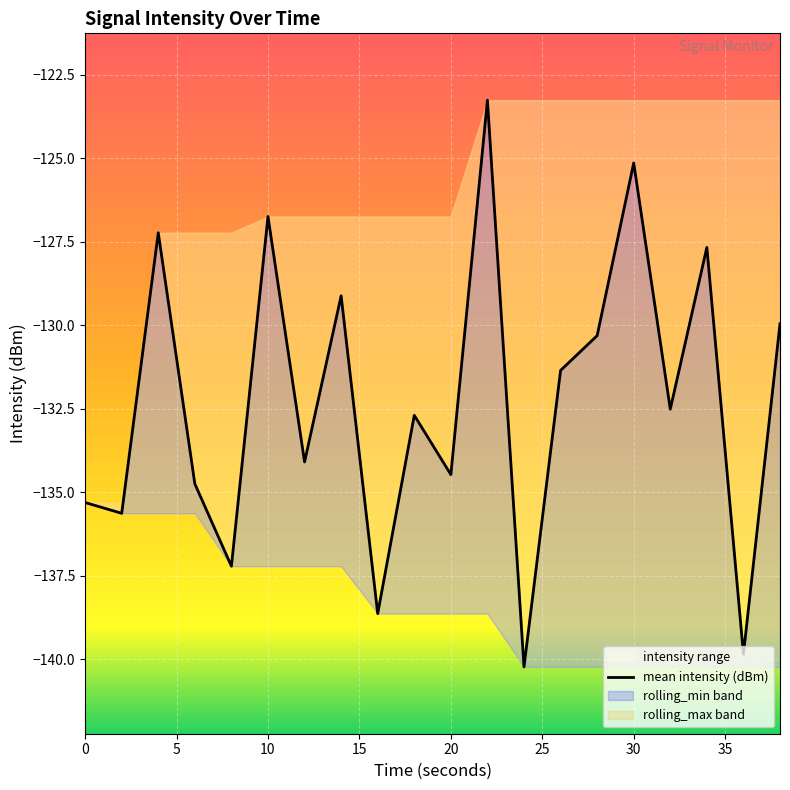

What is the average value?

-132.3